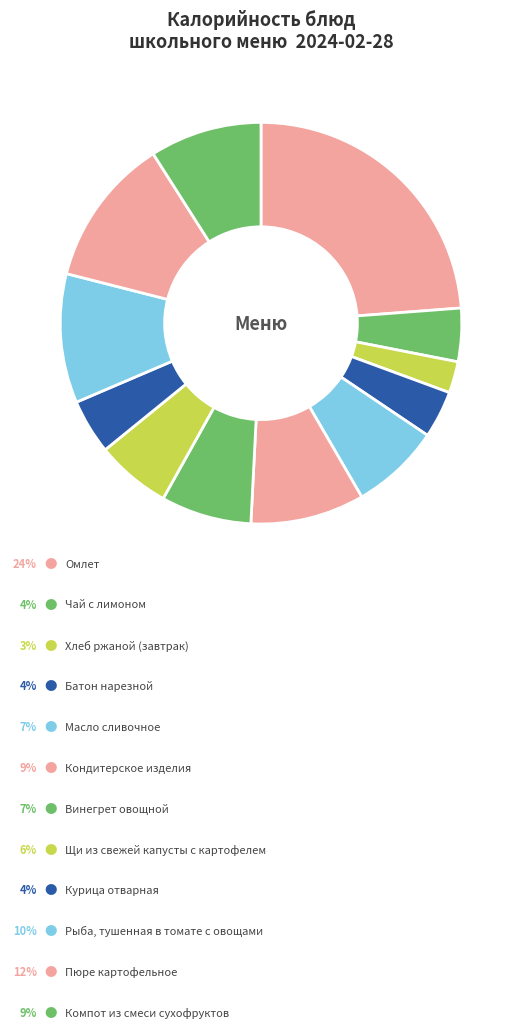

Which category has the smallest portion of the pie?

Хлеб ржаной (завтрак)